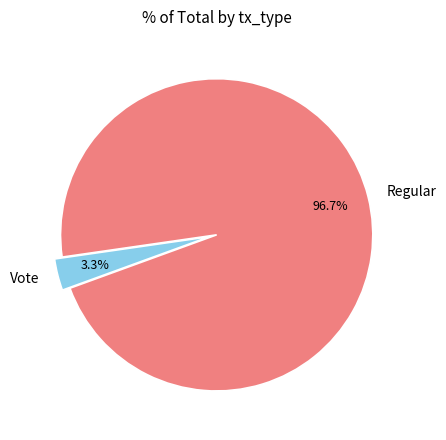

Combined, what portion of the pie is Vote and Regular?

100.0%